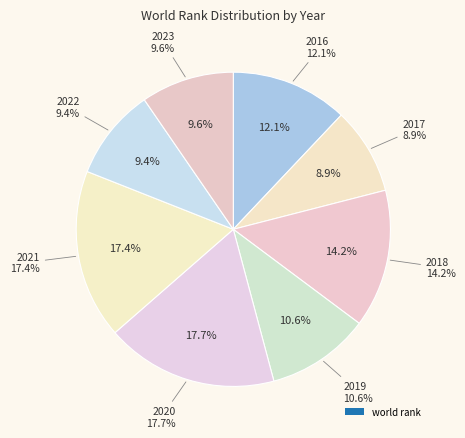

To the nearest percent, what is the average slice percentage?

12%